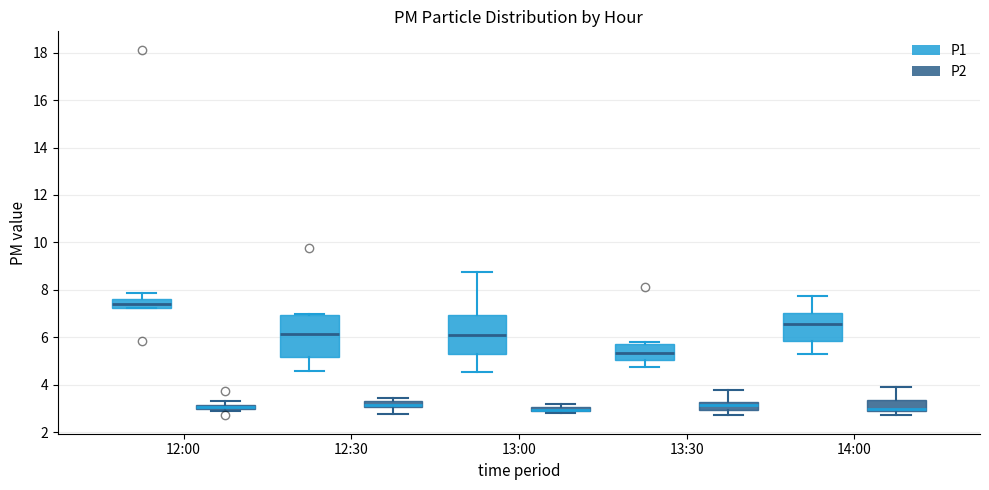

Where does the median line of the box for 12:30 (P1) sit on the y-axis? The values are not printed on the chart, so give them approximately, as read against the axis.

6.2